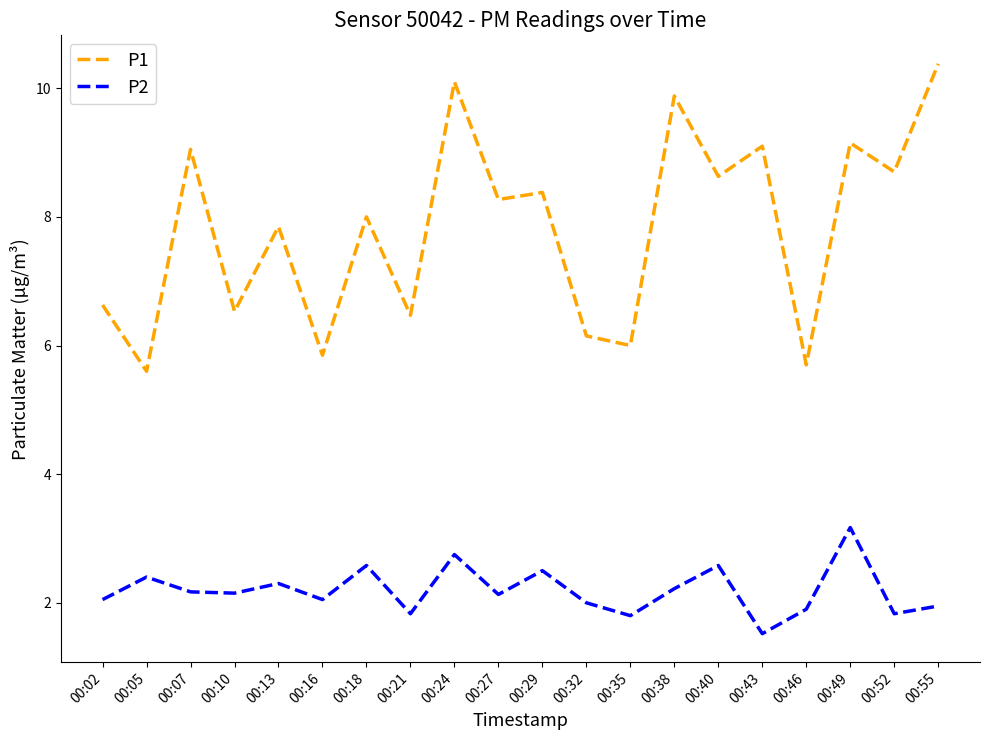

Rank the series by their maximum value, from highest to lowest.

P1, P2